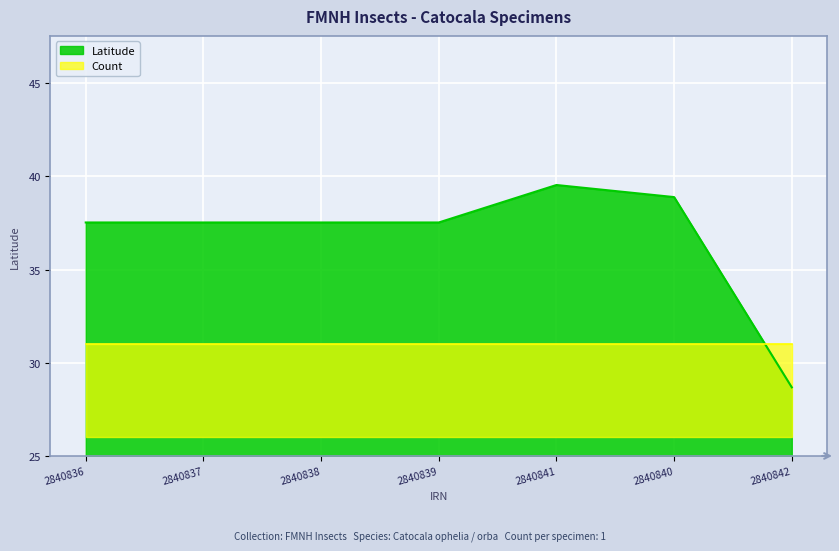

True or false: the data has more than 0 interior local peaks.

True